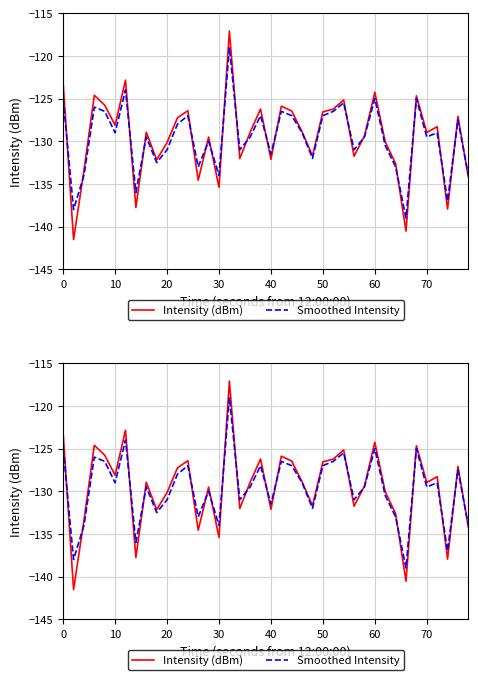

The Smoothed Intensity series shows -127.0 at 50. True or false?

True